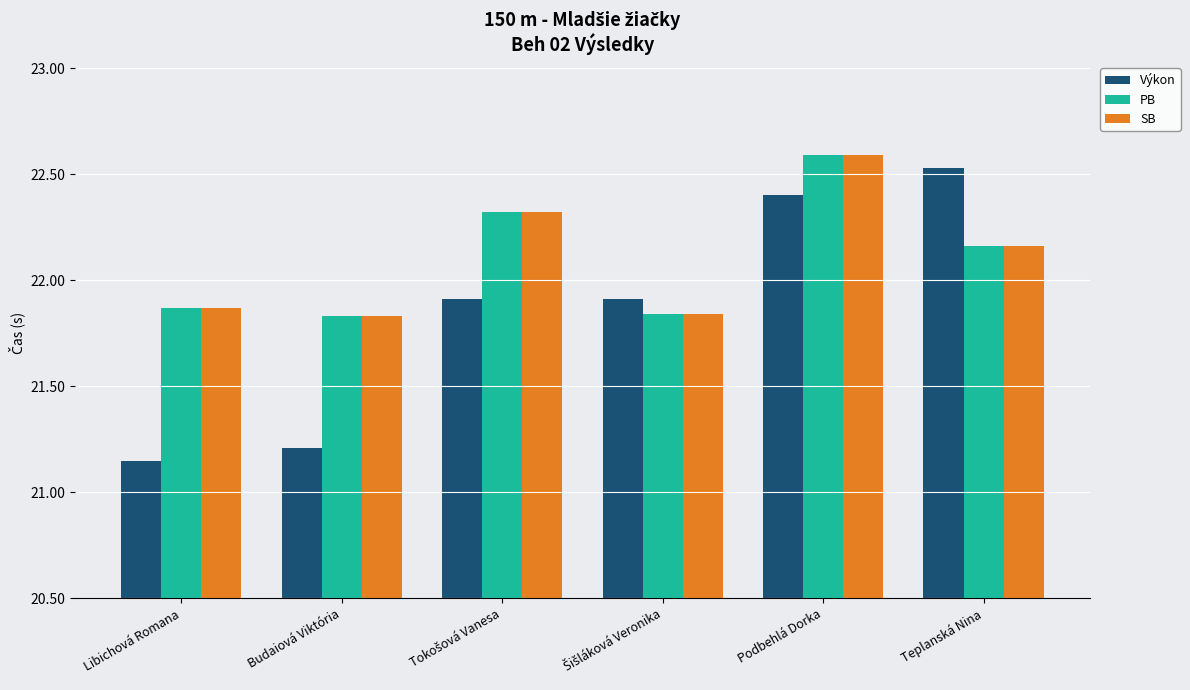

What is the label of the 2nd bar from the left?

Budaiová Viktória